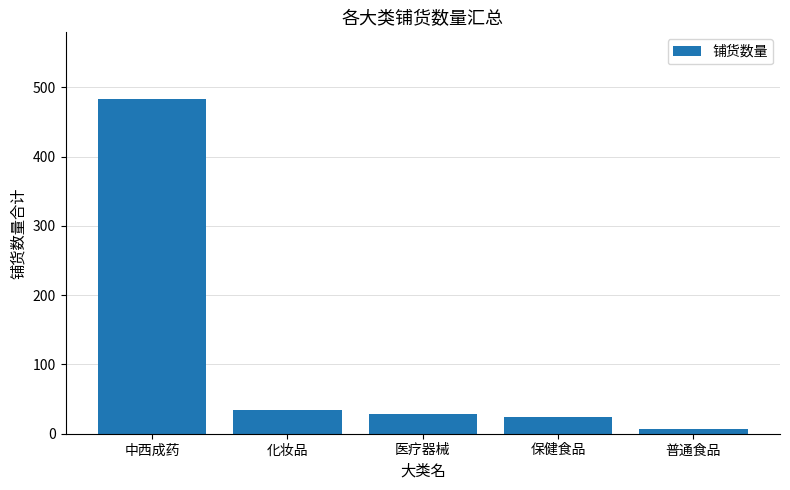

Which category has the highest value across all series?

中西成药